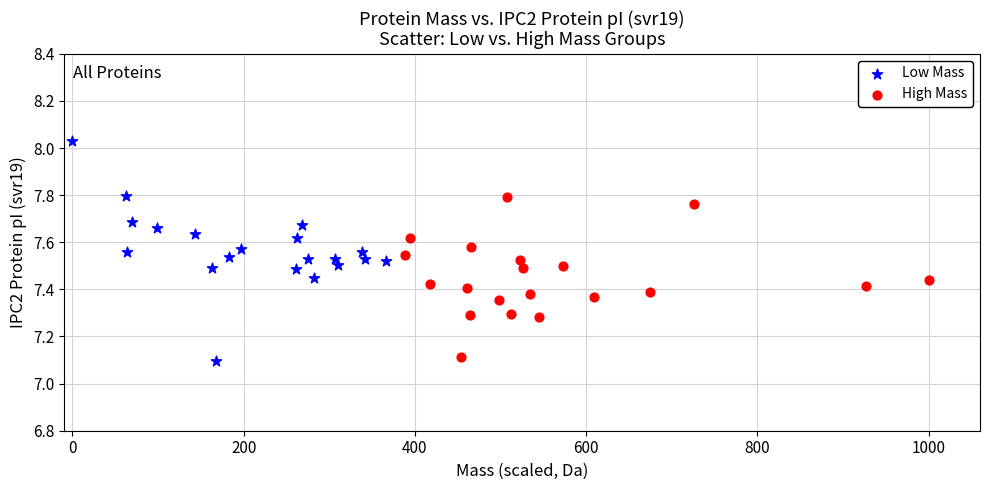

Which series contains the highest Y value?

Low Mass